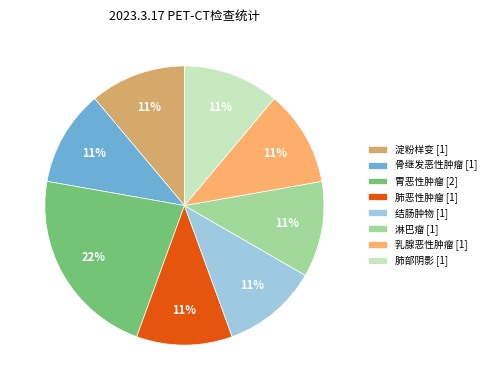

Is it true that 肺部阴影 is 20% of the pie?

False